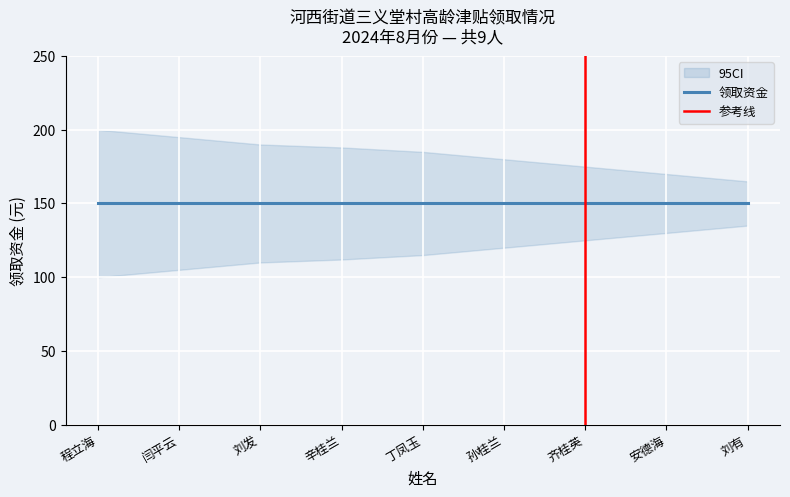

What is the approximate value of 序号 at 丁凤玉?

5